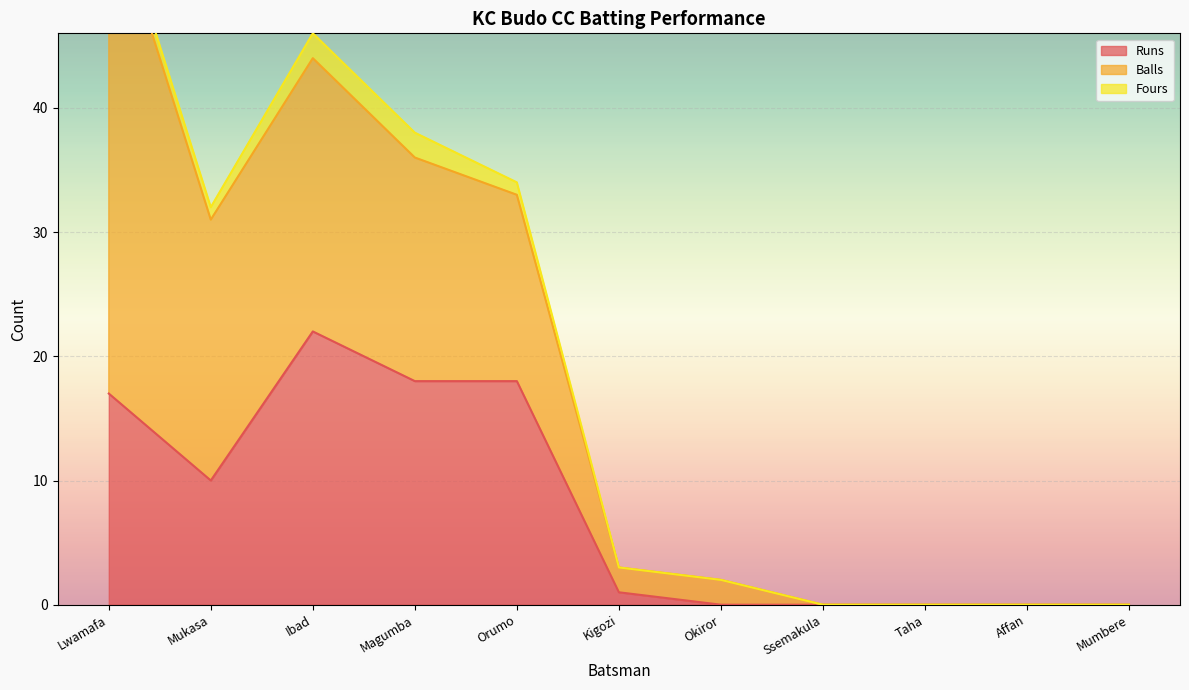

Is the value of Balls at Magumba greater than the value of Fours at Mukasa?

Yes